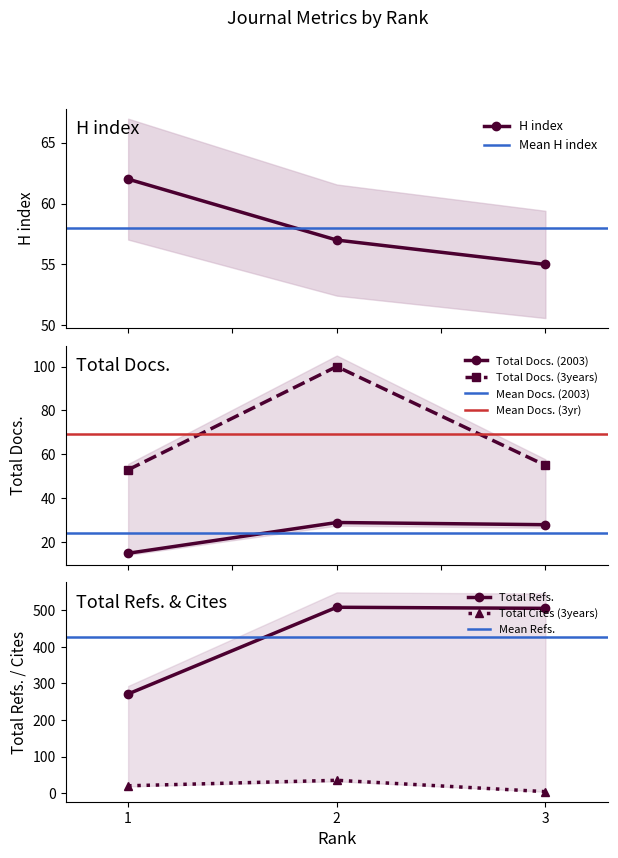

Which has a higher value, 2 or 3?

2